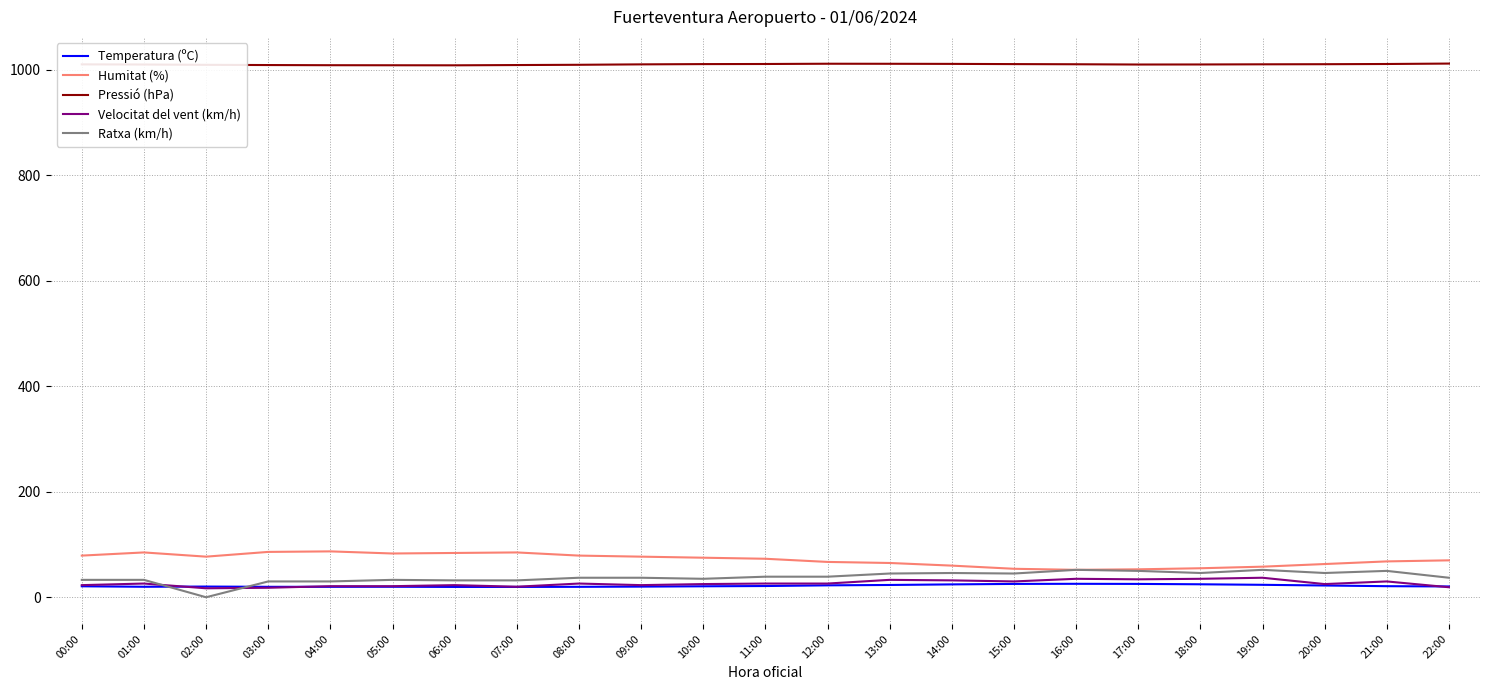

What is the maximum value for Pressió (hPa)?

1012.1